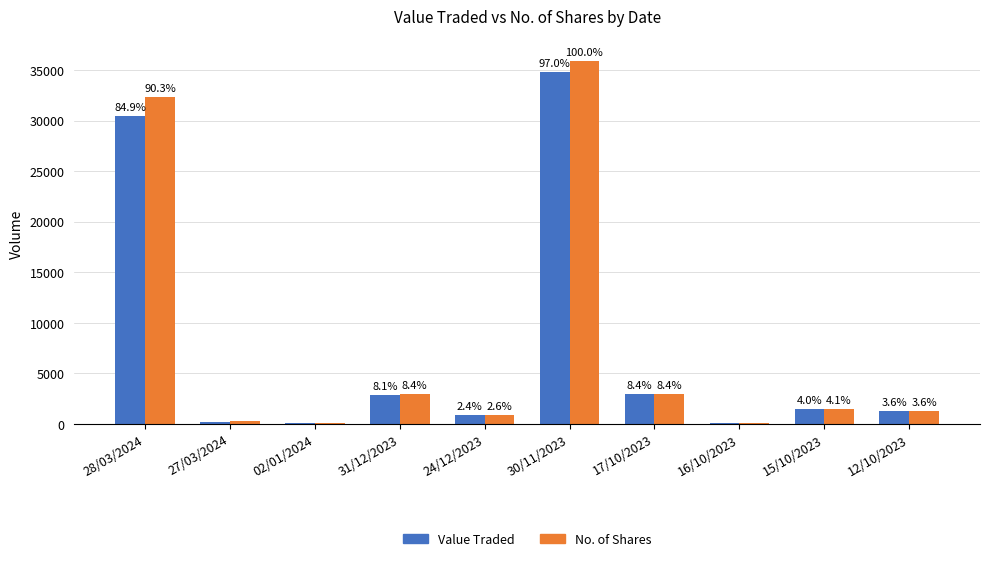

Is it true that Value Traded equals 32 at 16/10/2023?

False